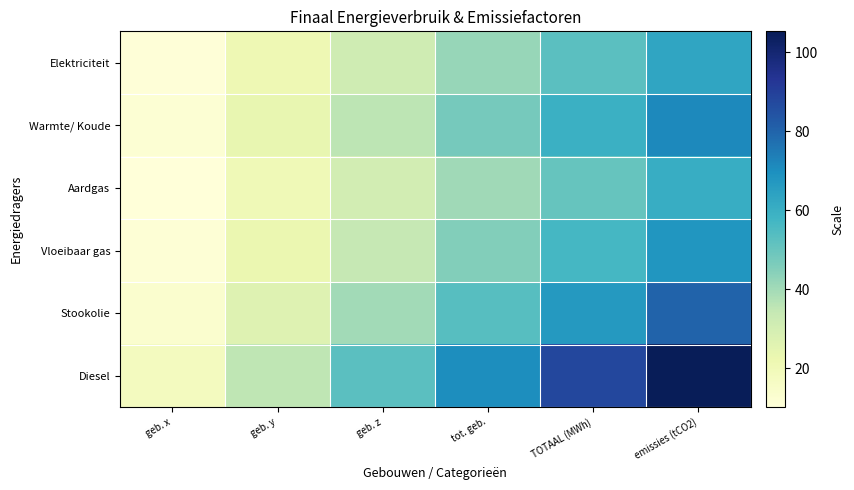

Between geb. x and emissies (tCO2), which series saw the biggest shift?

Diesel